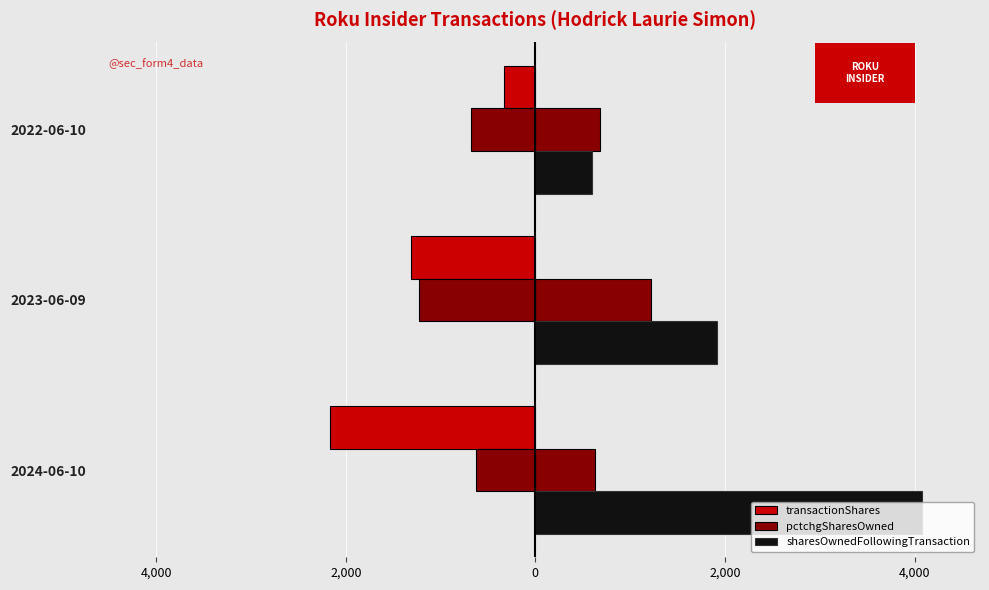

Between 2023-06-09 and 2022-06-10, which series saw the biggest shift?

sharesOwnedFollowingTransaction